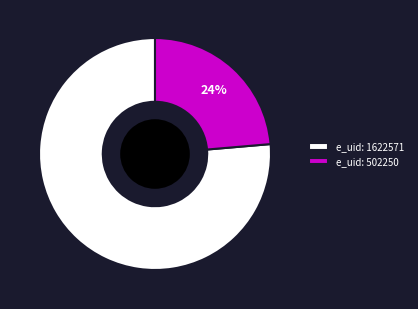

To the nearest percent, what is the average slice percentage?

50%